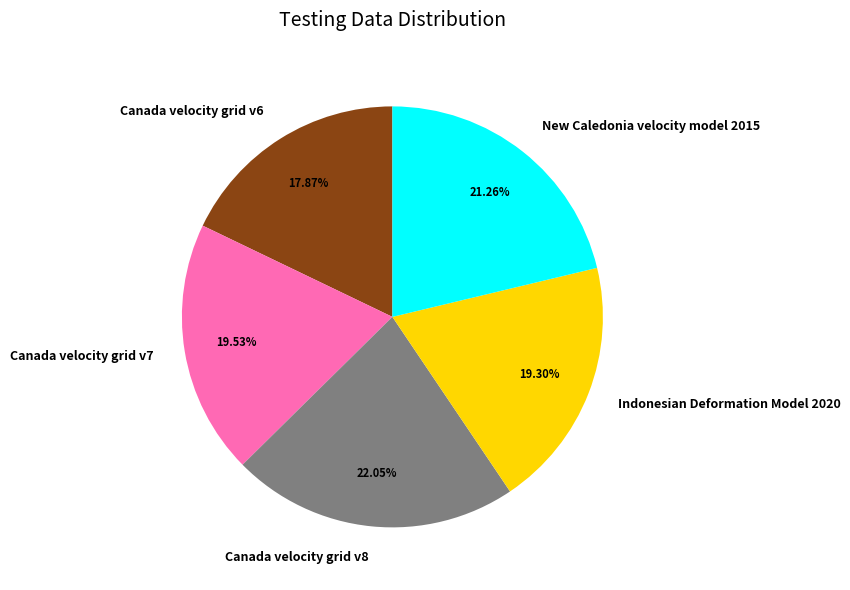

Does Indonesian Deformation Model 2020 represent more than half of the total?

No